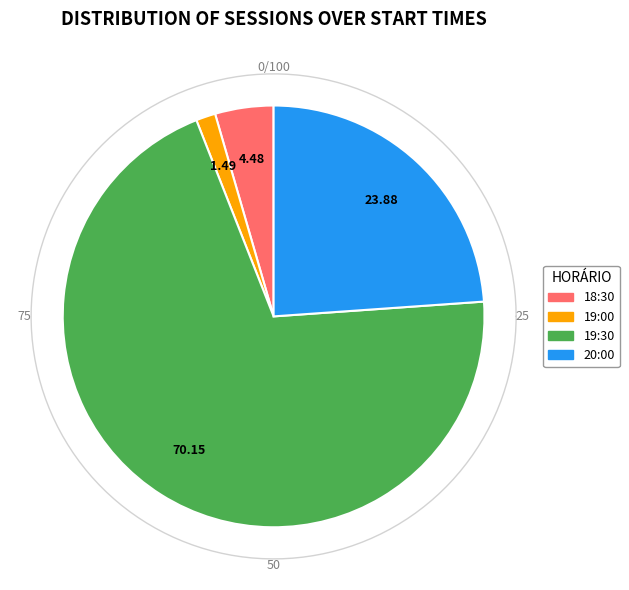

What is the smallest slice in the pie chart?

19:00